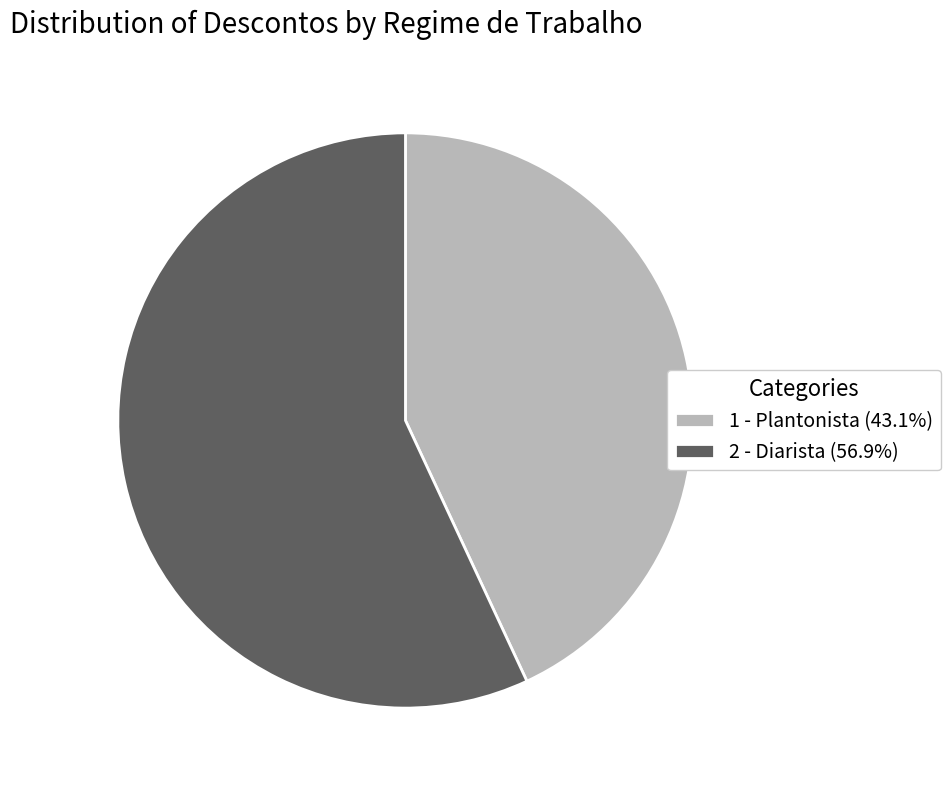

Is there any slice that represents more than half of the pie?

Yes